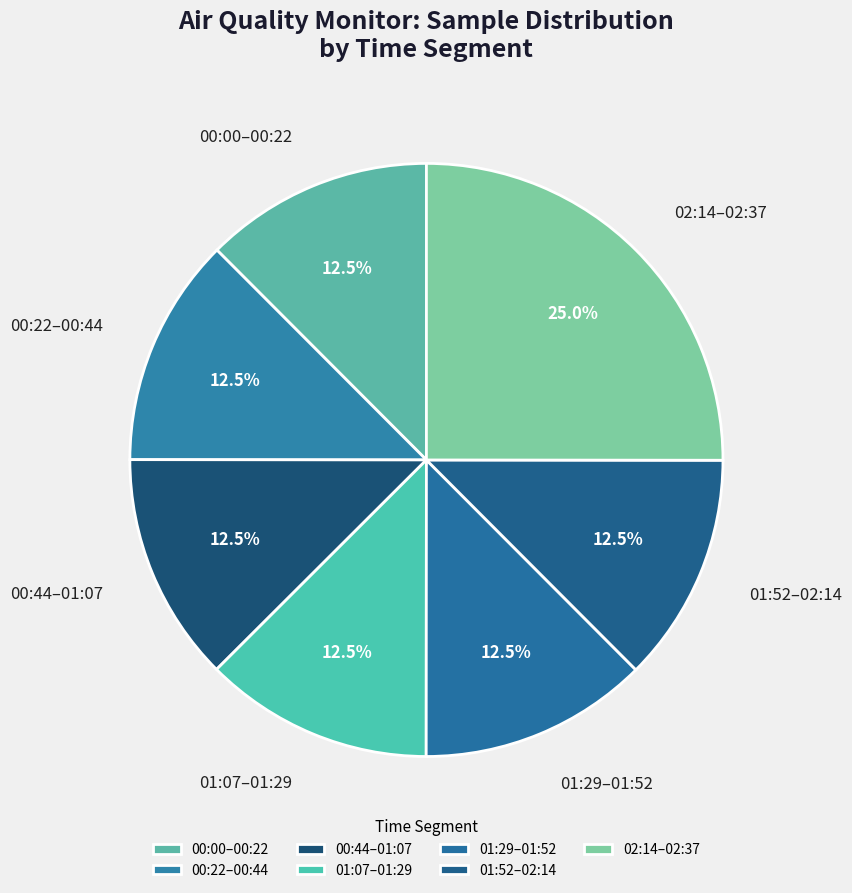

Does any single category account for the majority?

No